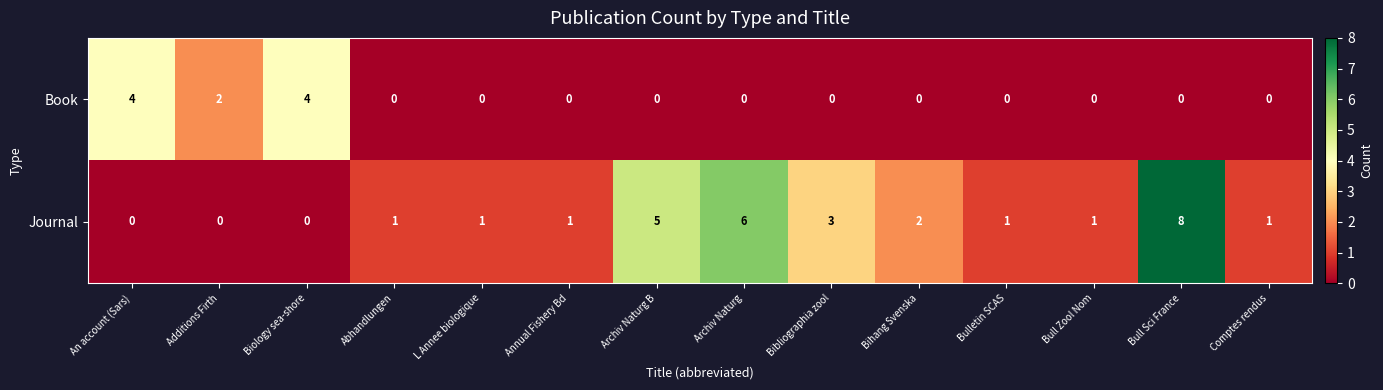

Reading left to right, extract all data points from this chart.

Book: 4	2	4	0	0	0	0	0	0	0	0	0	0	0
Journal: 0	0	0	1	1	1	5	6	3	2	1	1	8	1